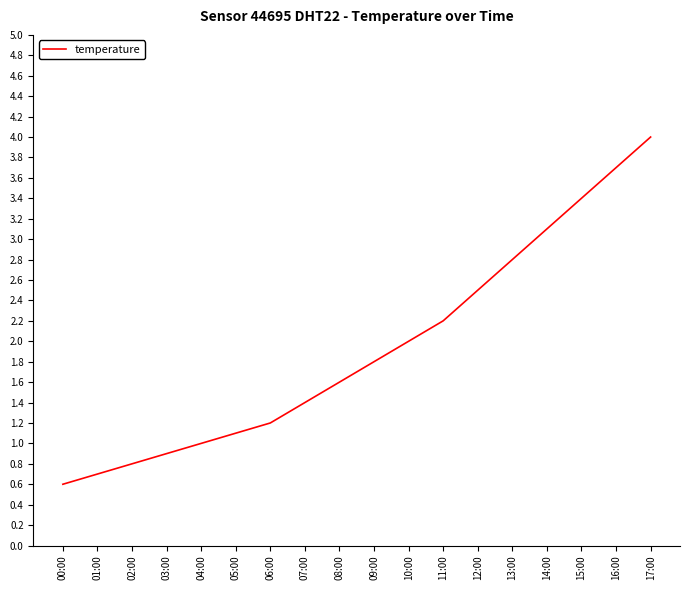

What value does the data have at 12:00?

2.5